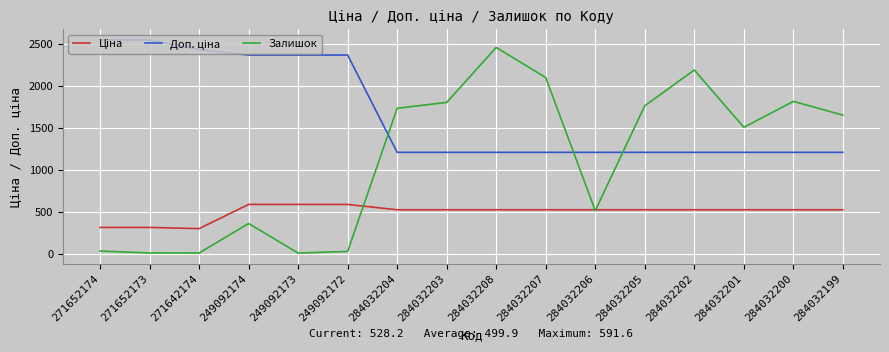

Which series has the largest range (max minus min)?

Залишок